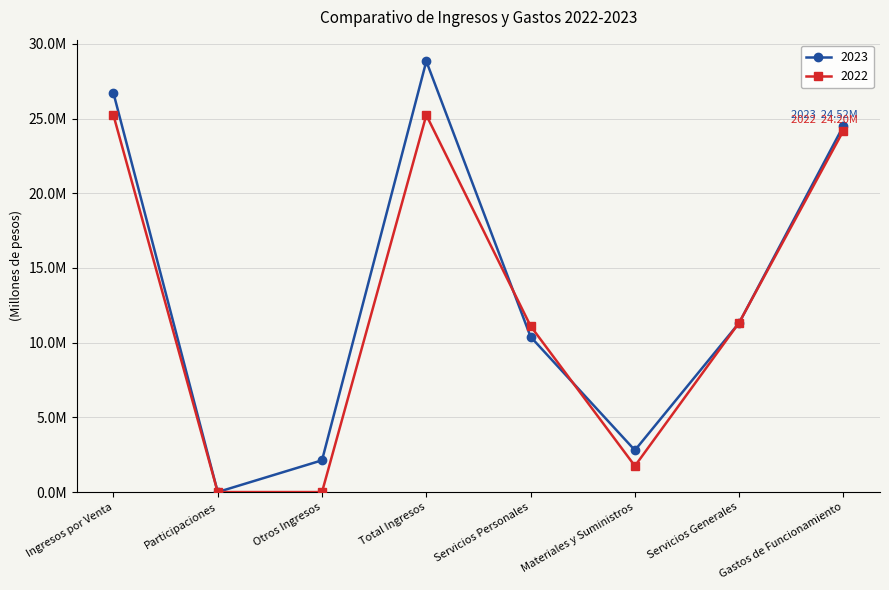

Where do 2022 and 2023 first cross each other?

Total Ingresos and Servicios Personales